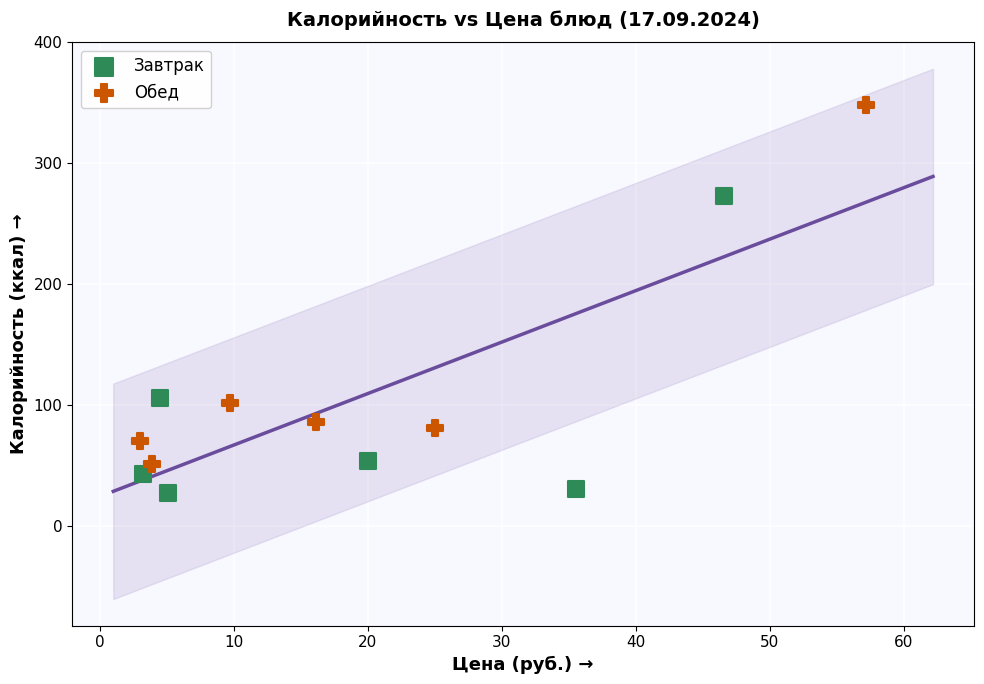

Which series reaches the maximum Y coordinate?

Обед